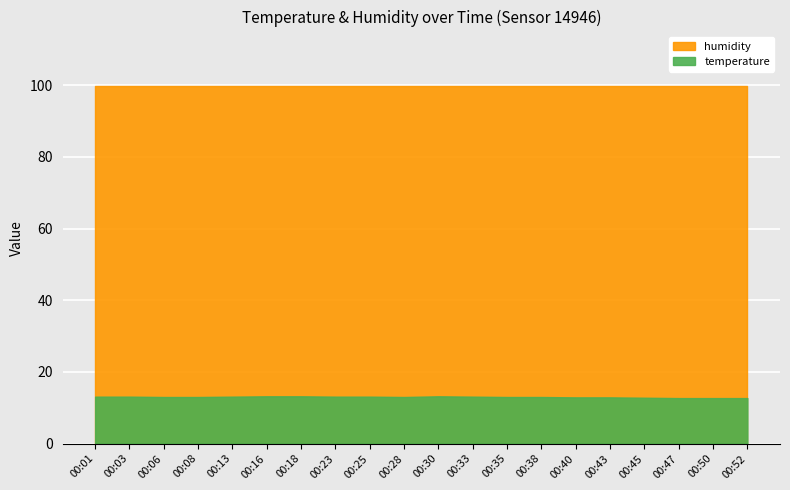

Which series has the largest total across all categories?

humidity